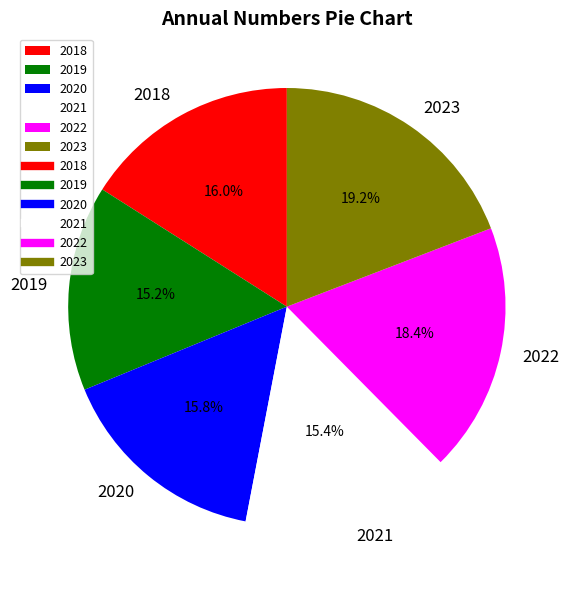

To the nearest percent, what percentage of the pie is 2021?

15%